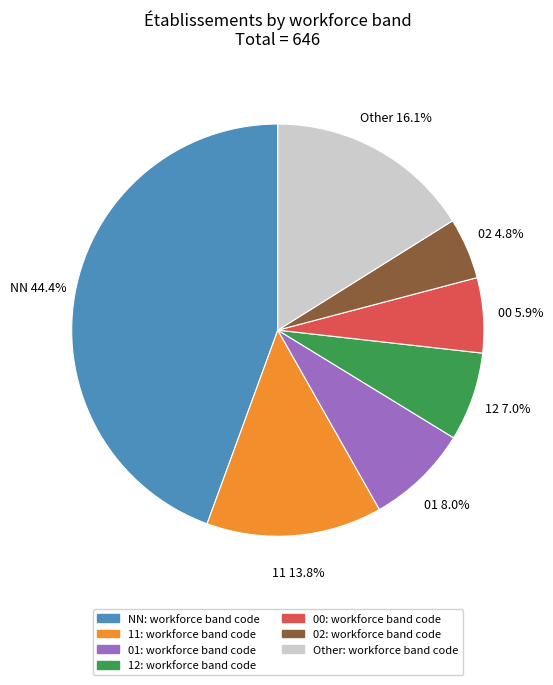

Count the number of slices in the pie.

7